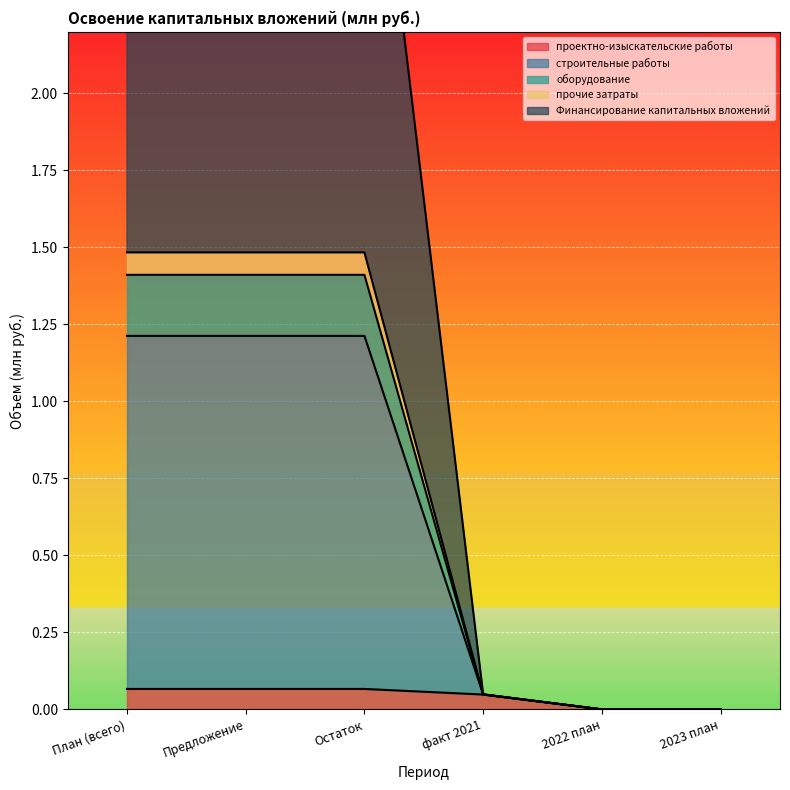

What is the average value of the Финансирование капитальных вложений series?

0.6